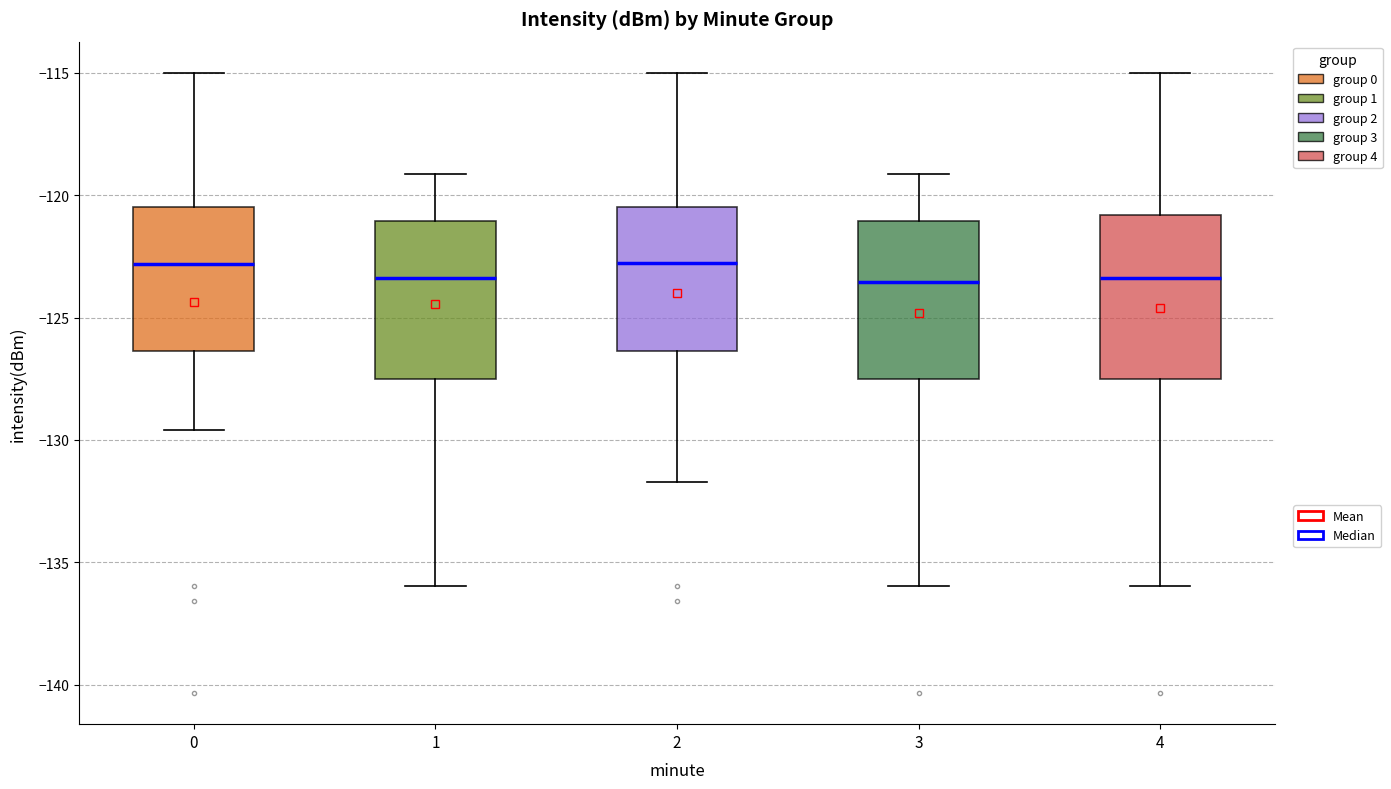

Reading left to right, transcribe this box plot: for each box, give where its median line is, the range the box spans, and where its two whiskers end, as read against the y-axis. The values are not printed on the chart, so give them approximately, as read against the axis.

0: median -123.0, box -126.5 to -120.5, whiskers -129.5 to -115.0
1: median -123.5, box -127.5 to -121.0, whiskers -136.0 to -119.0
2: median -123.0, box -126.5 to -120.5, whiskers -131.5 to -115.0
3: median -123.5, box -127.5 to -121.0, whiskers -136.0 to -119.0
4: median -123.5, box -127.5 to -121.0, whiskers -136.0 to -115.0